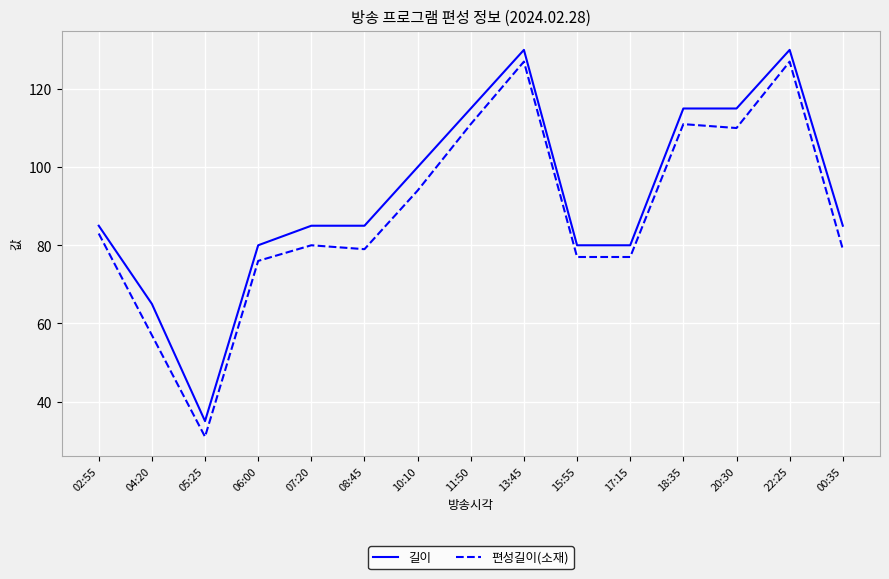

True or false: 길이 has a value of 162 at 20:30.

False